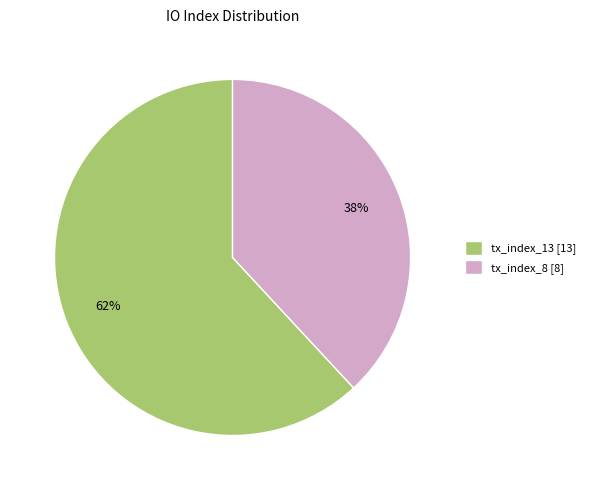

Rank the categories by value from lowest to highest.

tx_index_8, tx_index_13